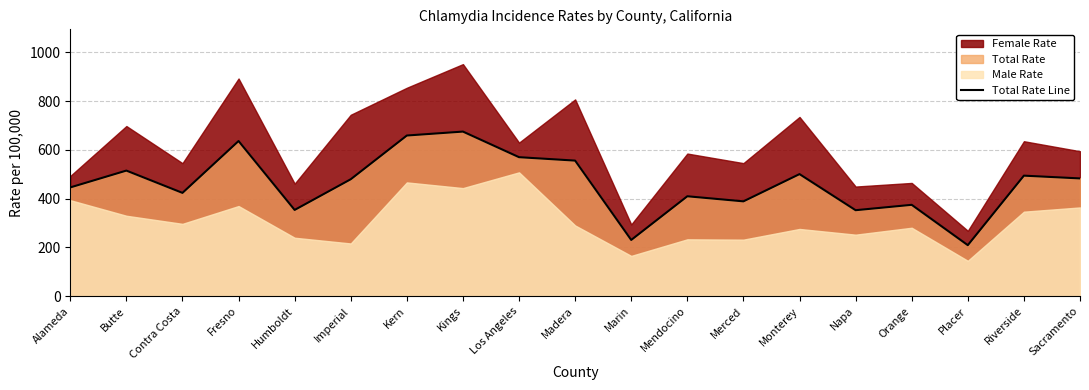

At which category does the data reach its first local valley?

Contra Costa